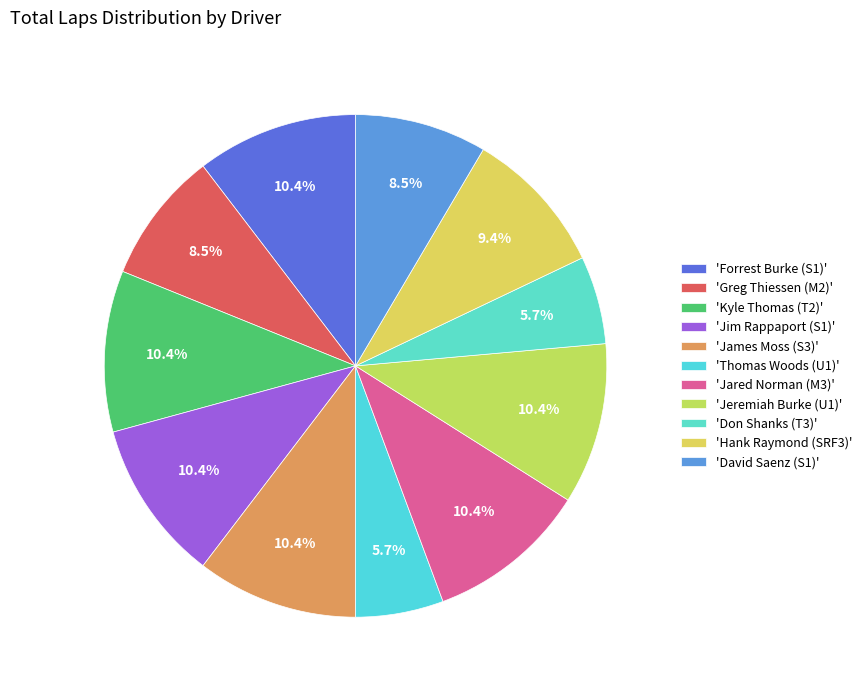

Count the number of slices in the pie.

11